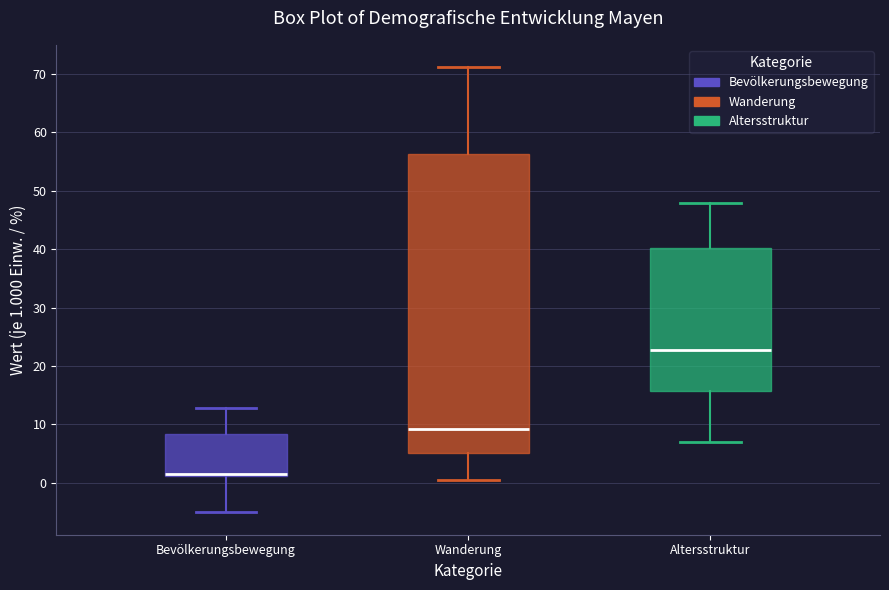

Which box is the tallest, from its lower edge to its upper edge?

Wanderung